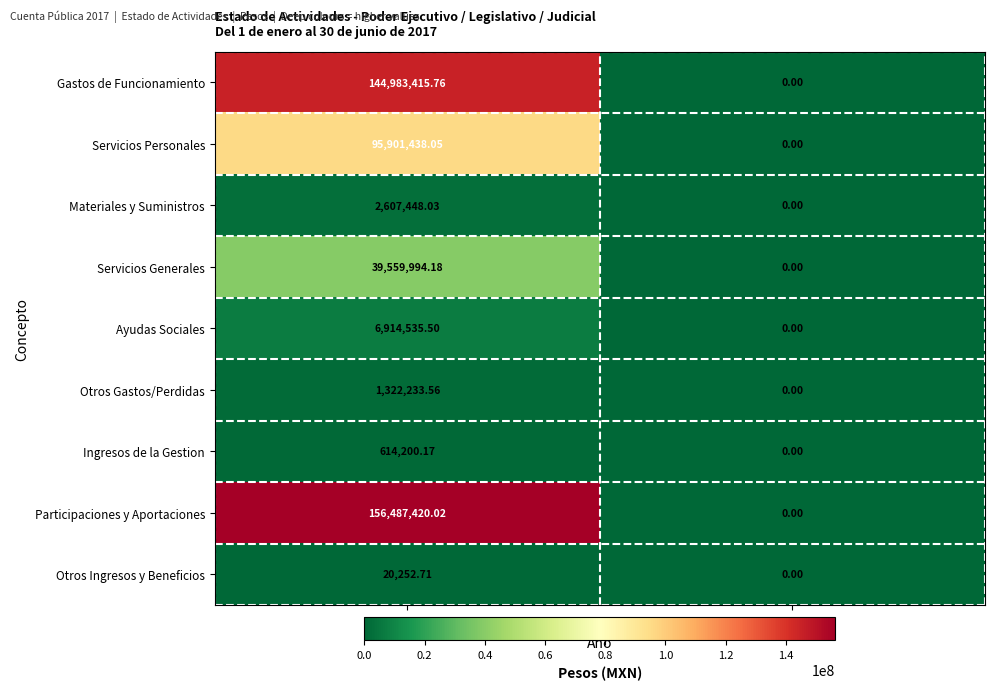

Which series has the widest spread of values?

Participaciones y Aportaciones